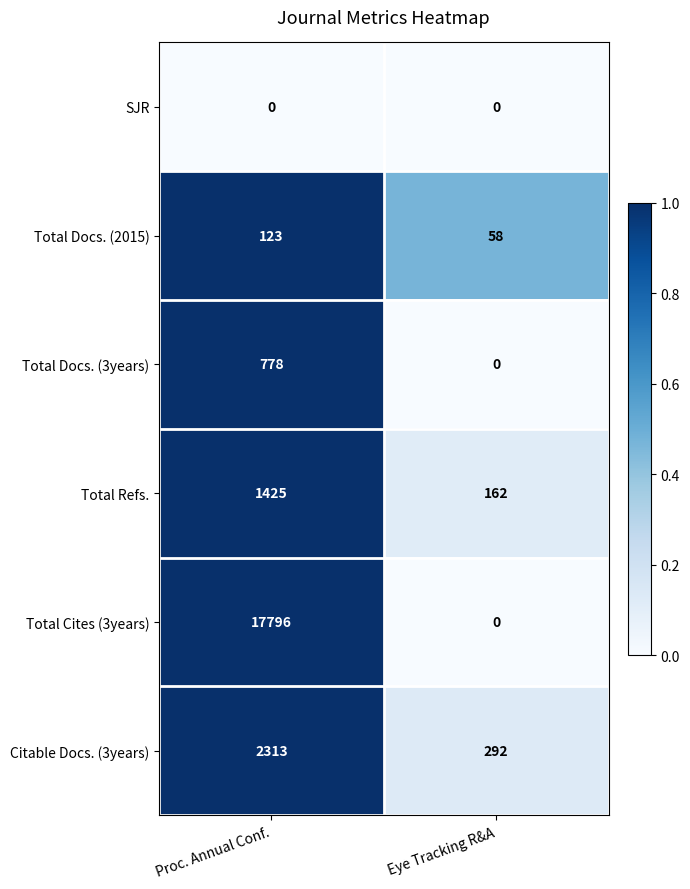

Reading left to right, transcribe all the data shown in this chart.

SJR: 0	0
Total Docs. (2015): 123	58
Total Docs. (3years): 778	0
Total Refs.: 1425	162
Total Cites (3years): 17796	0
Citable Docs. (3years): 2313	292